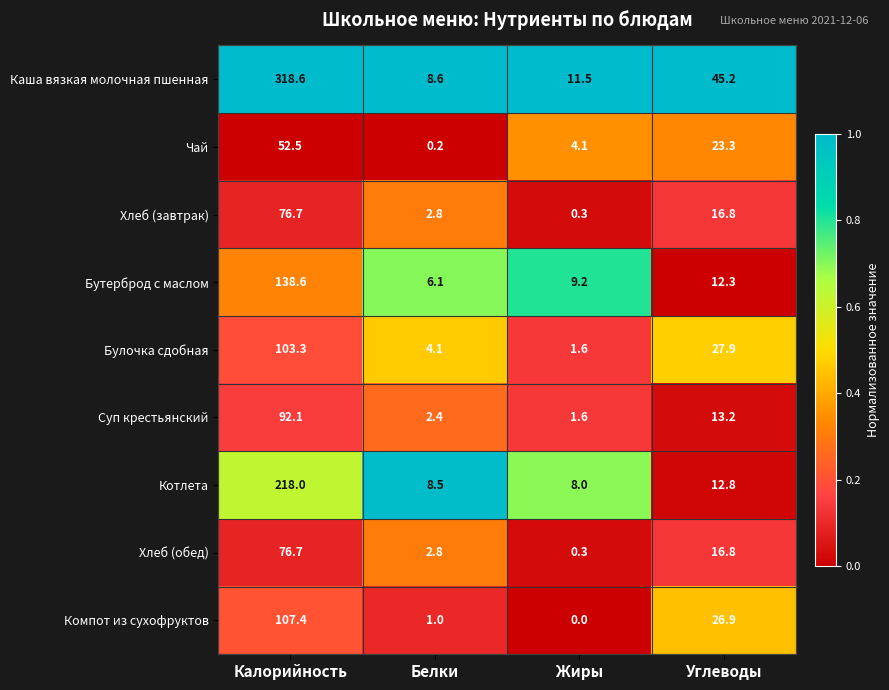

True or false: Компот из сухофруктов has a value of 107.4 at Калорийность.

True